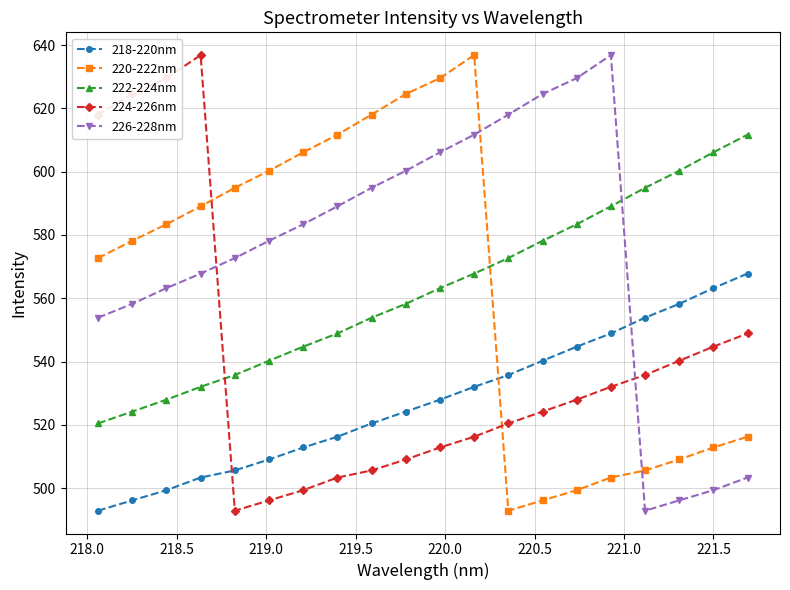

What is the value of the 226-228nm point at the 12th from the left?

611.7